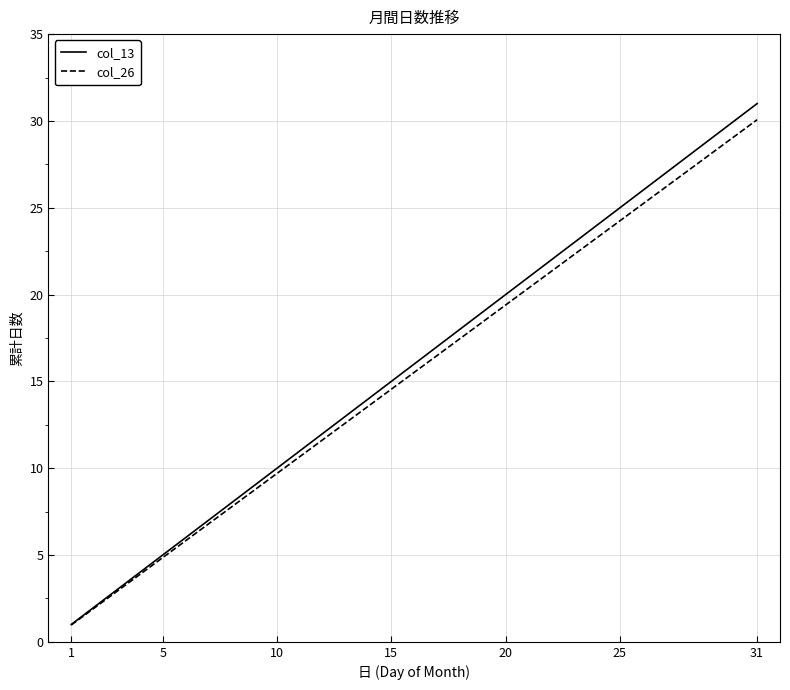

Which series has the largest range (max minus min)?

col_13